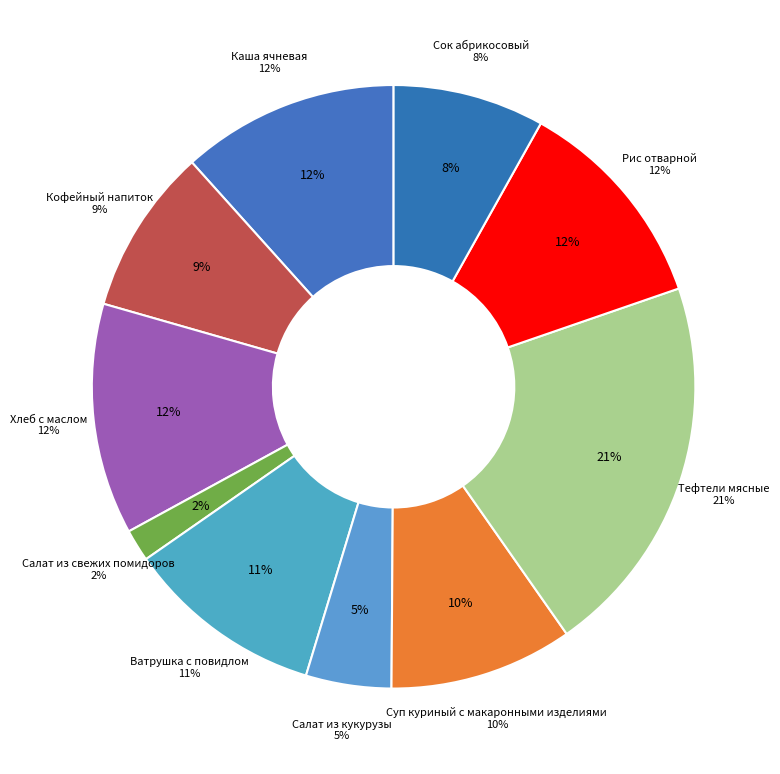

Is the sum of Кофейный напиток and Каша ячневая greater than half?

No